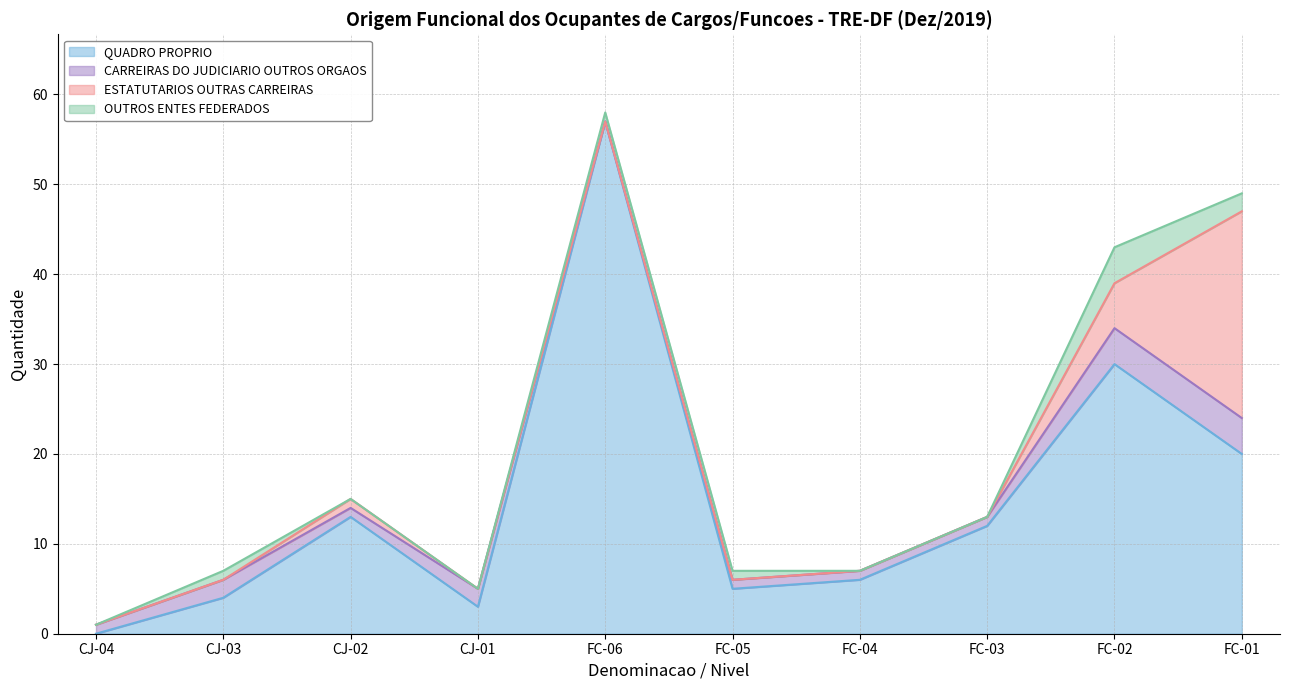

Between FC-05 and FC-03, which series saw the biggest shift?

QUADRO PROPRIO